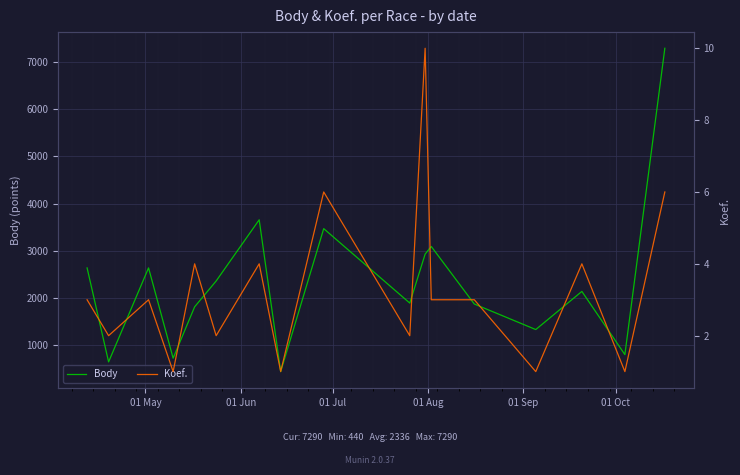

What is the minimum value for Body?

440